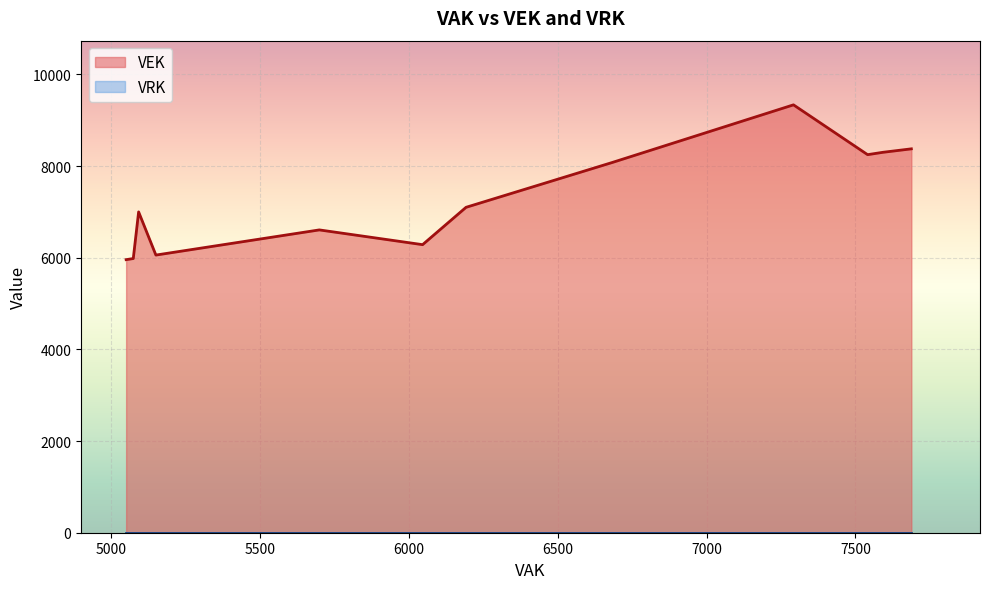

True or false: VRK has more than 0 points higher than both neighbors.

False